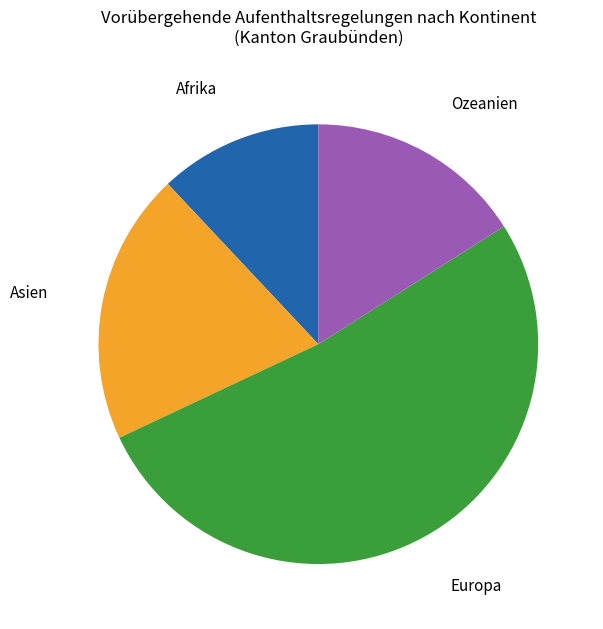

How many segments does this pie chart have?

4